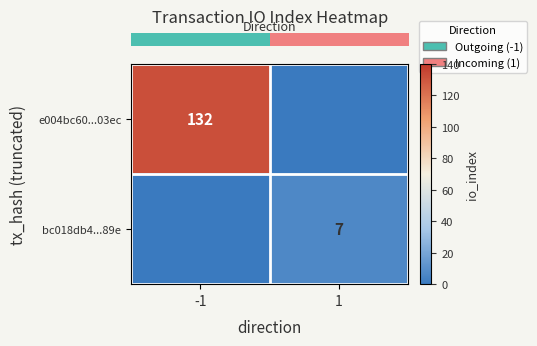

What is the sum of the row_1 values at 1 and -1?

7